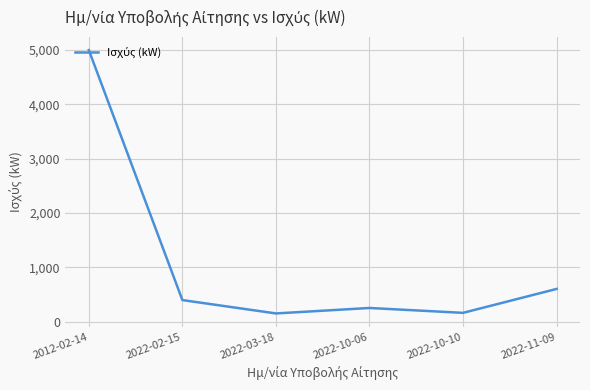

What is the change in value from 2022-03-18 to 2022-10-10?

+10.8